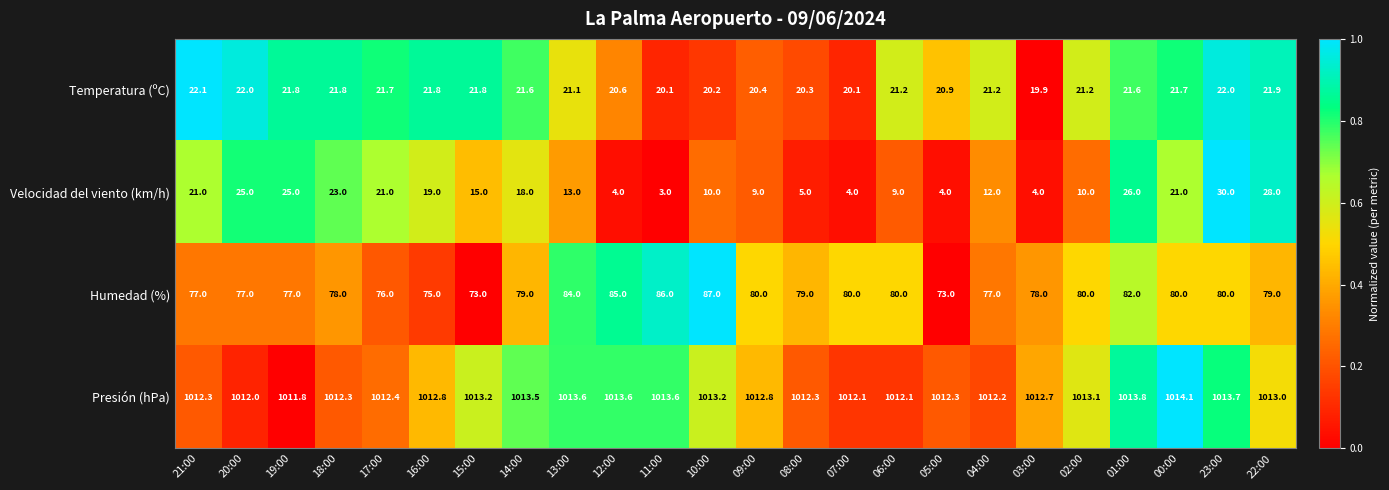

What is the difference between the highest and lowest values at 17:00?

991.4